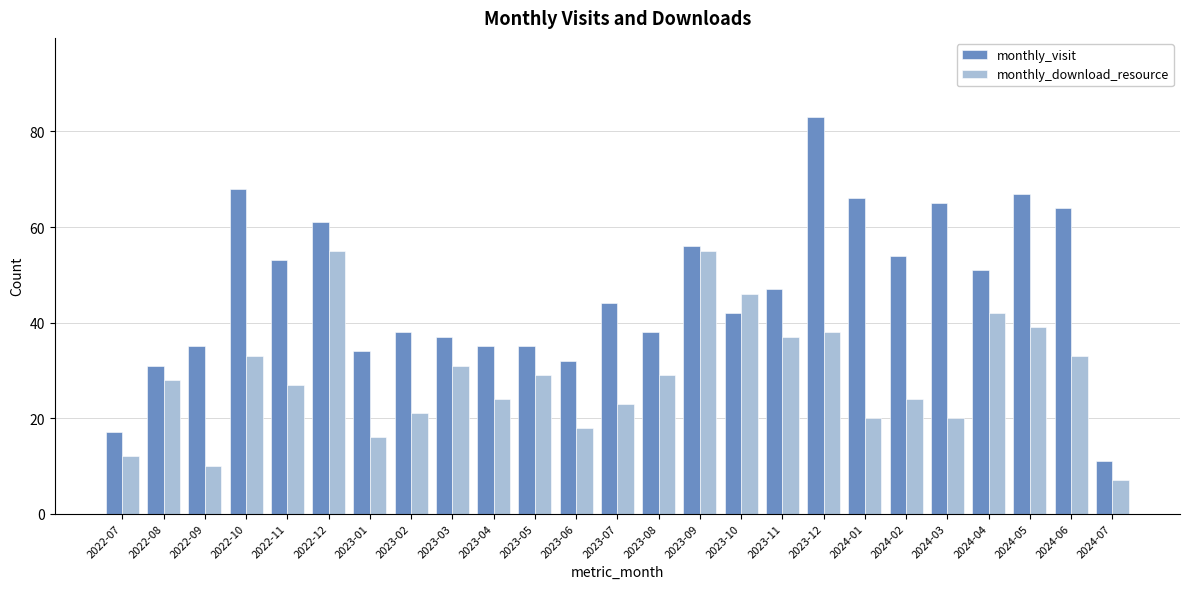

What are all the series names shown in the legend?

monthly_visit, monthly_download_resource